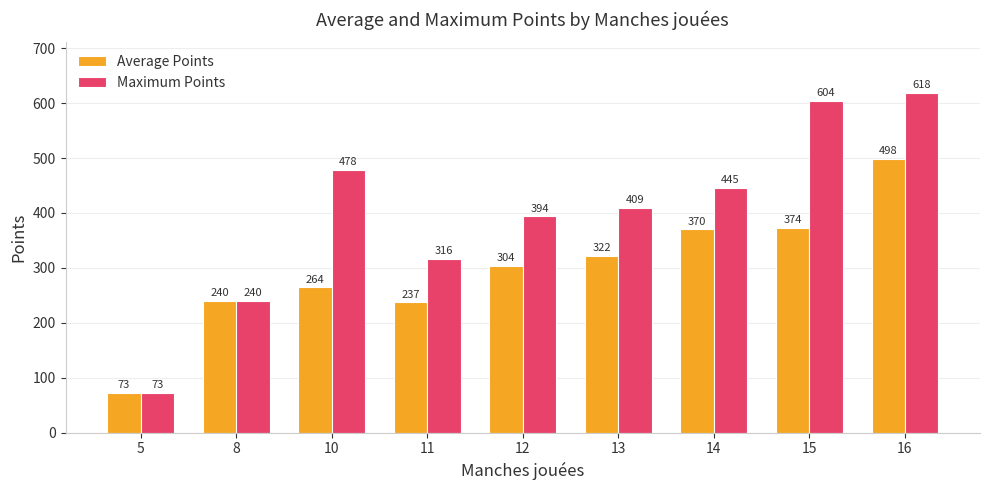

Rank the series by their average value, from lowest to highest.

Average Points, Maximum Points